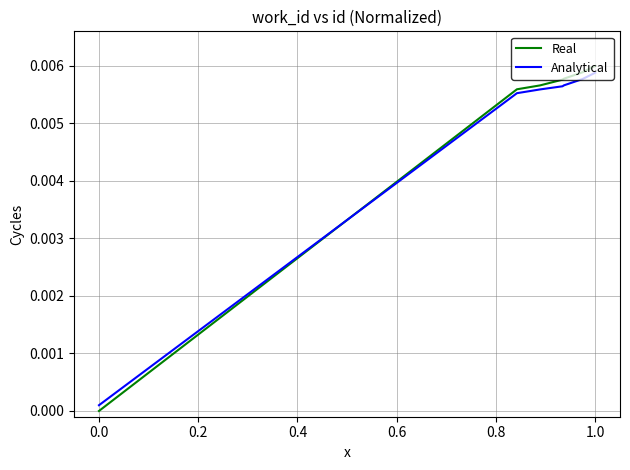

How many times do Analytical and Real cross each other?

1